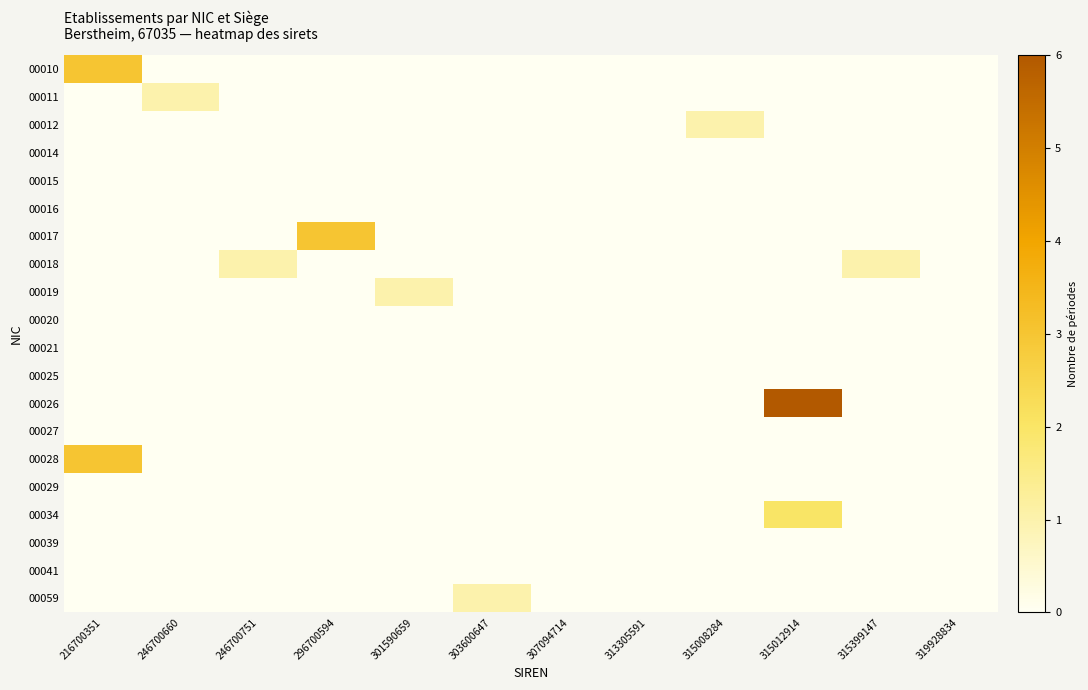

Which series has the widest spread of values?

00026